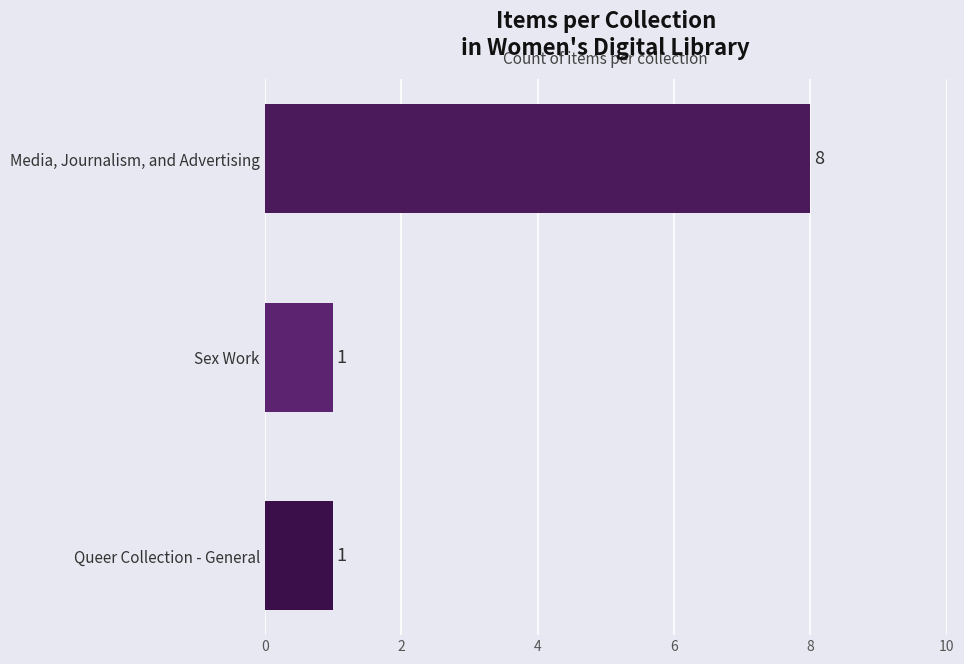

Count the values in the range 1 to 8.

3